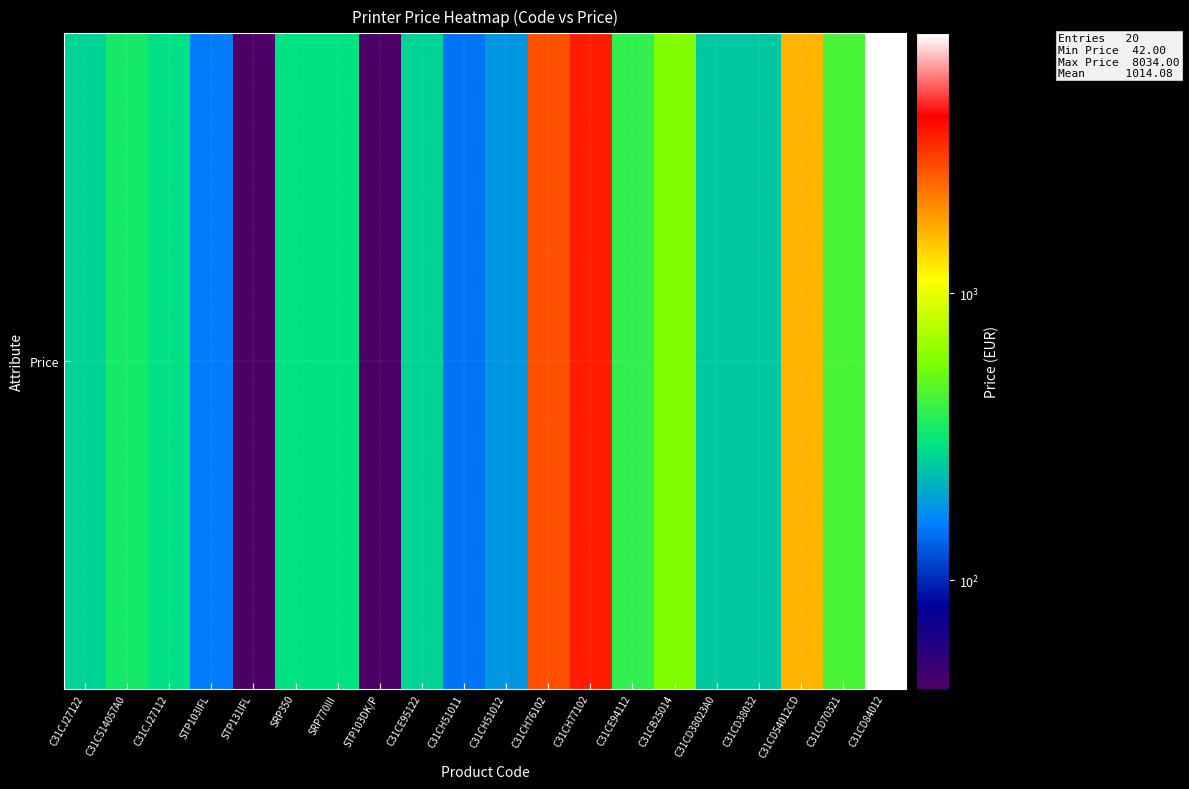

Reading left to right, extract all data points from this chart.

C31CJ27122=270.0	C31C514057A0=334.8	C31CJ27112=292.8	STP103IFL=154.8	STP131IFL=42.0	SRP350=296.4	SRP770III=300.0	STP103DK/P=42.0	C31CE95122=270.0	C31CH51011=147.6	C31CH51012=182.8	C31CH76102=2754.0	C31CH77102=3594.0	C31CE94112=391.2	C31CB25014=586.8	C31CD38023A0=250.8	C31CD38032=250.8	C31CD54012CD=1644.0	C31CD70321=442.8	C31CD84012=8034.0